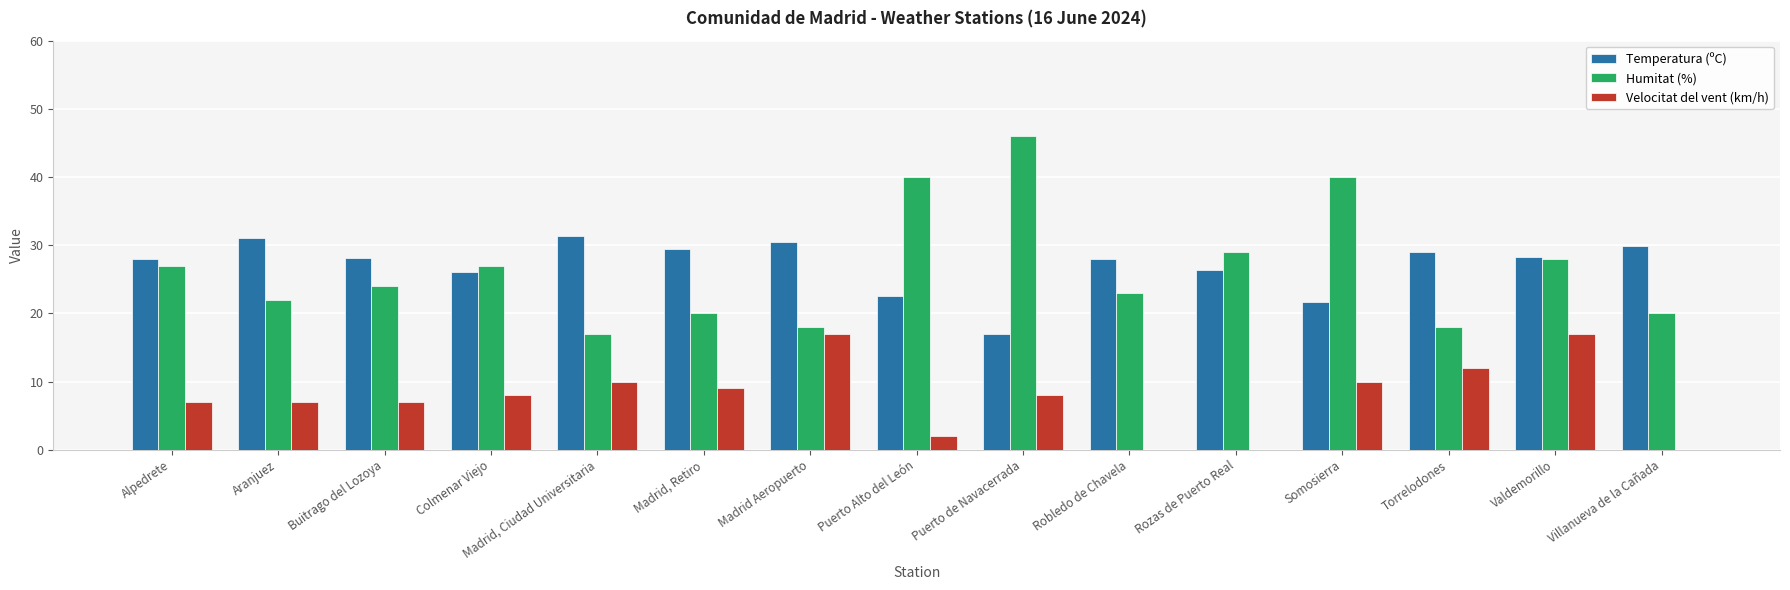

What is the approximate value of Temperatura (ºC) at Colmenar Viejo?

26.1